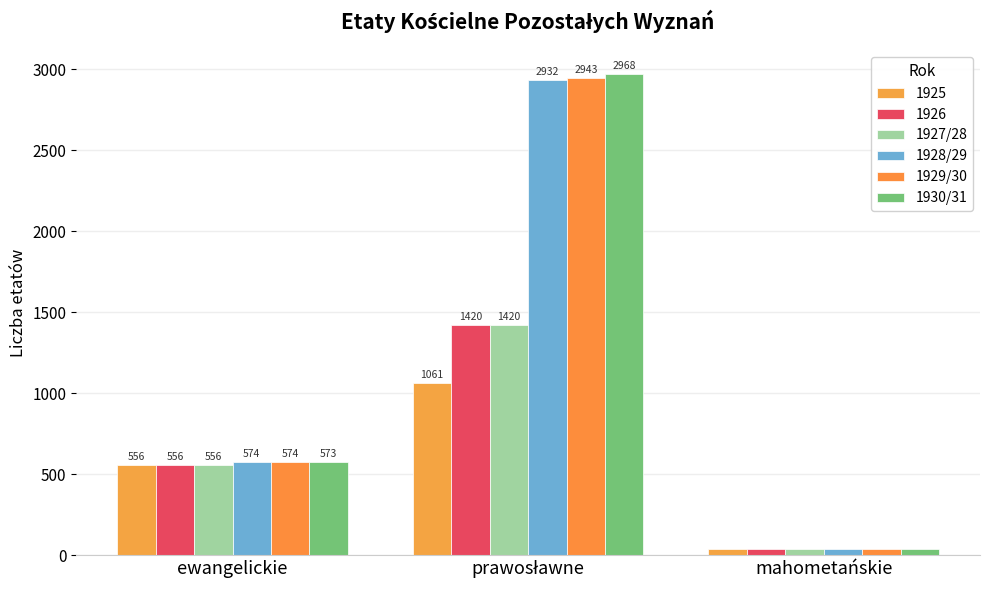

What is the sum of the 1928/29 values at prawosławne and mahometańskie?

2971